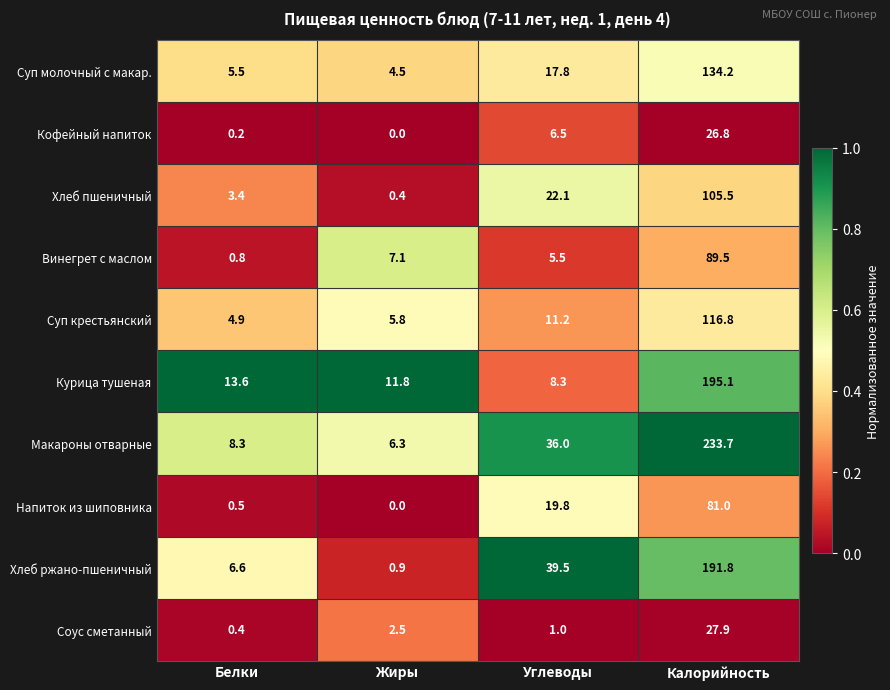

What is the maximum value shown in the chart?

233.7